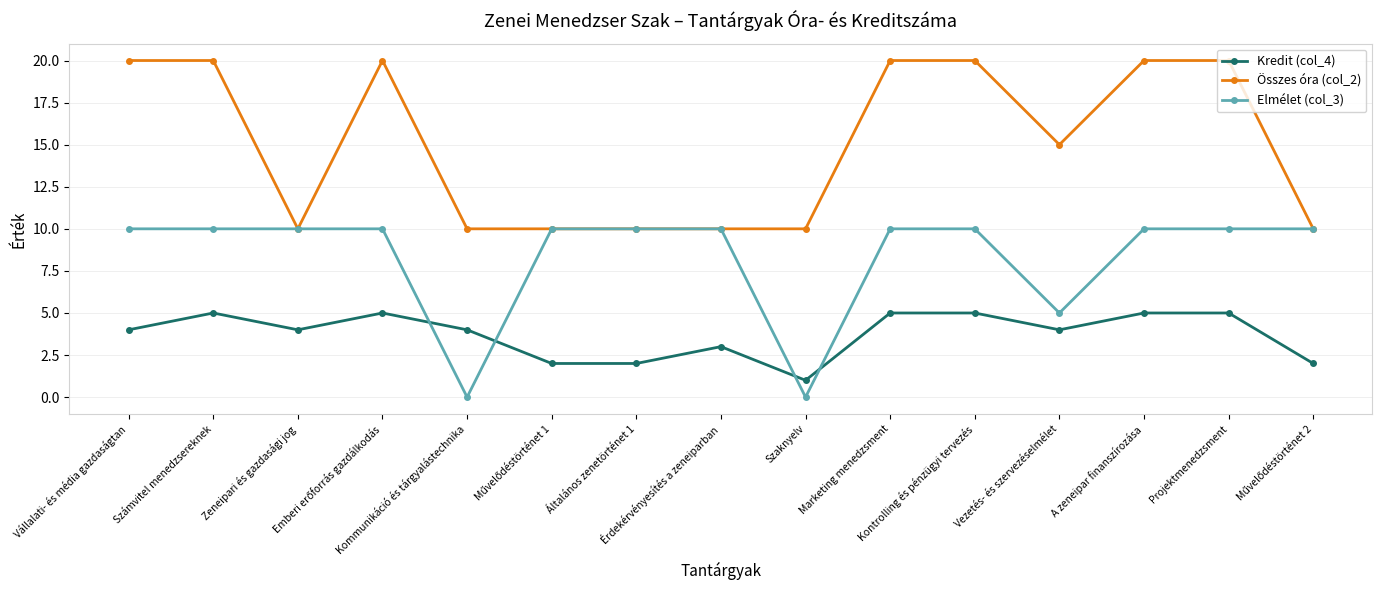

Does the chart display data point markers on the line(s)?

Yes